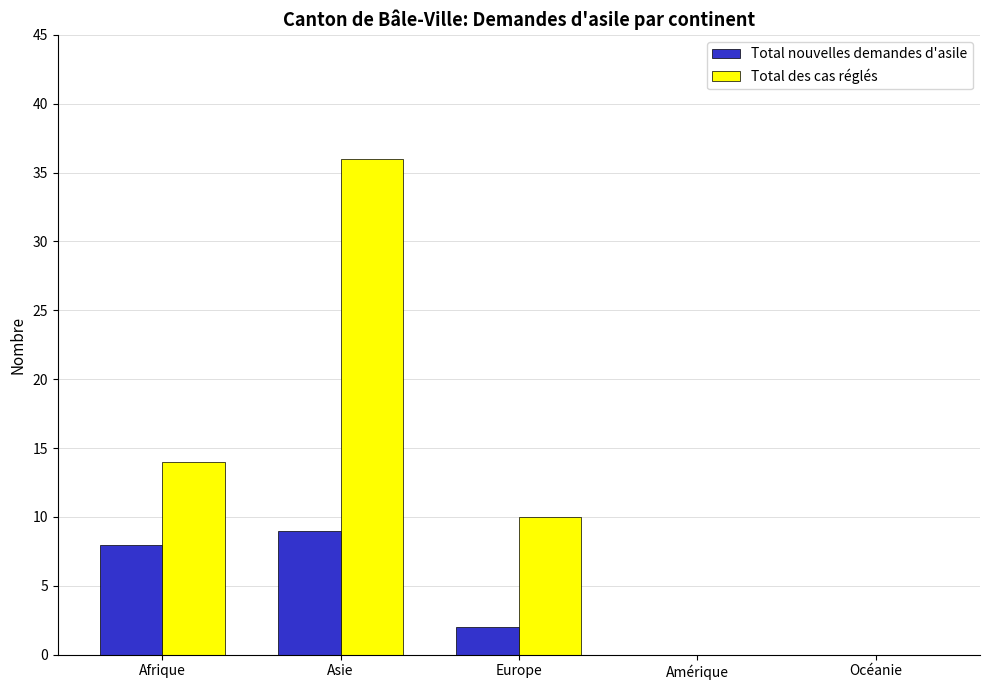

Between Asie and Europe, which series saw the biggest shift?

Total des cas réglés